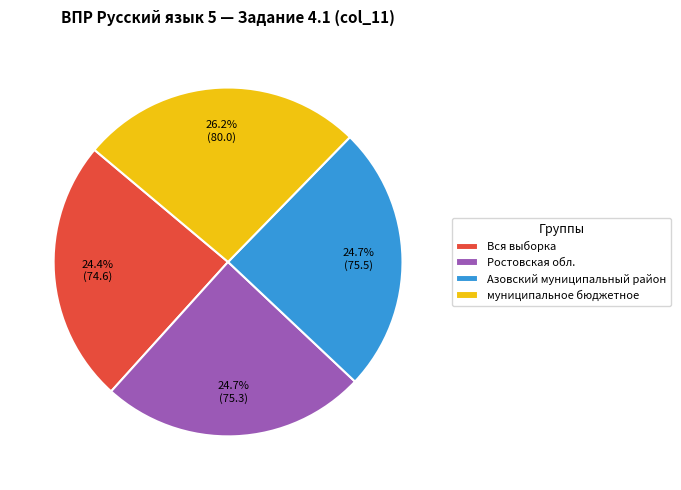

To the nearest percent, what is the combined percentage of муниципальное бюджетное and Ростовская обл.?

51%